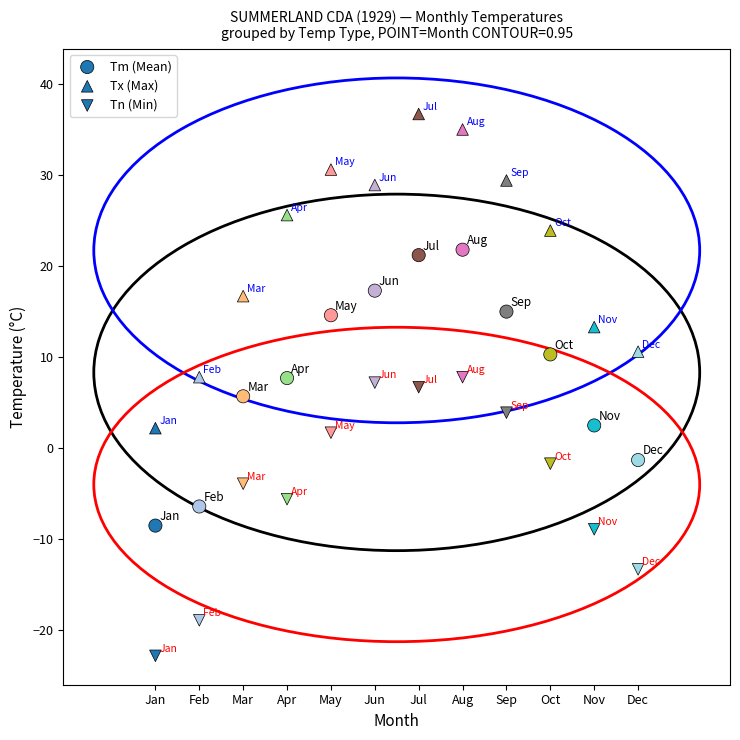

How many points are shown in the scatter plot?

36